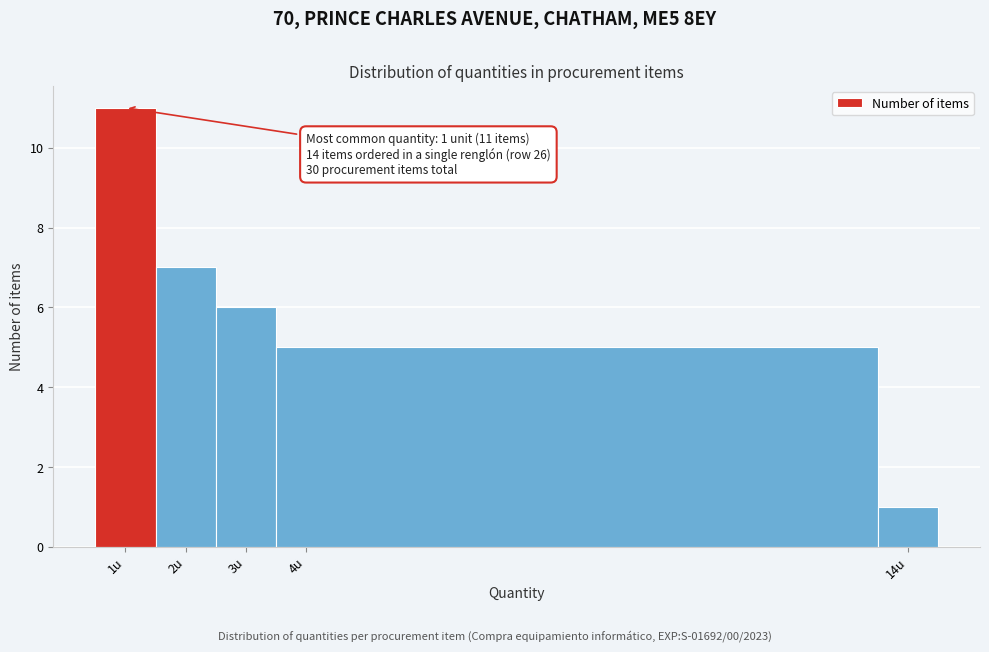

Which range on the x-axis has the tallest bar?

0.5 to 1.5